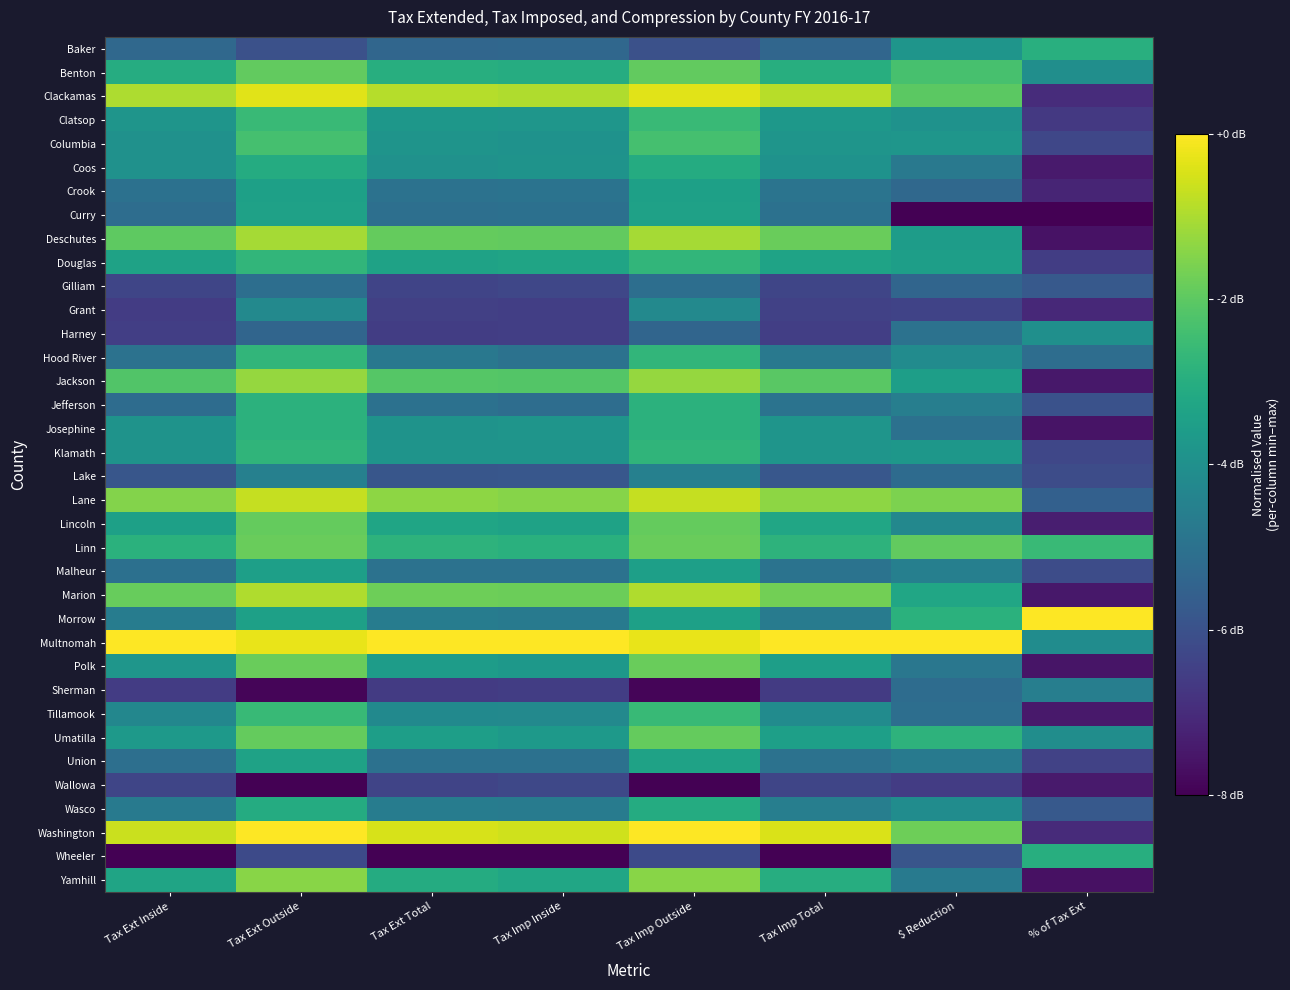

Which has a higher value, Tax Ext Inside or % of Tax Ext?

% of Tax Ext